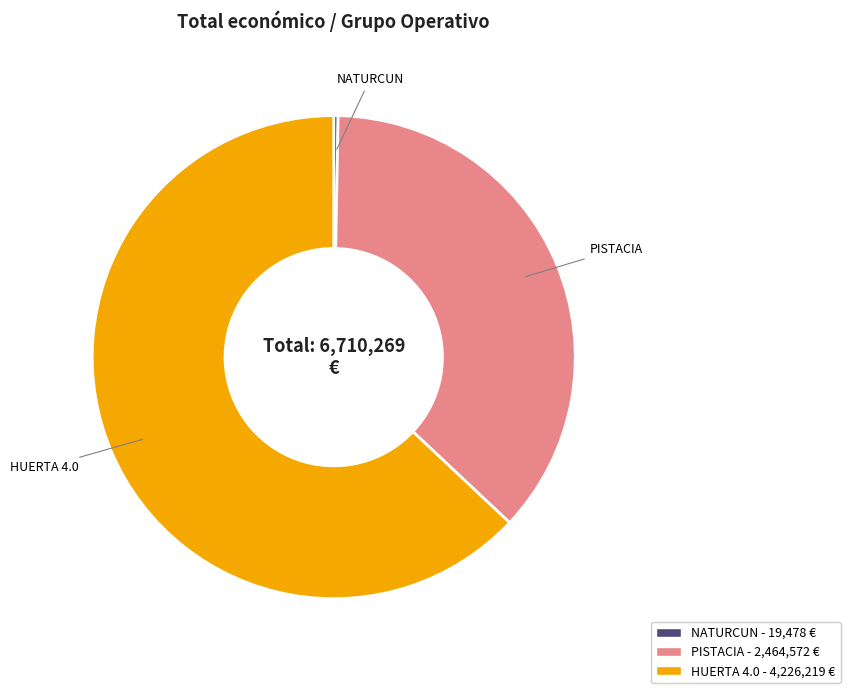

Rank the categories by value from highest to lowest.

HUERTA 4.0, PISTACIA, NATURCUN